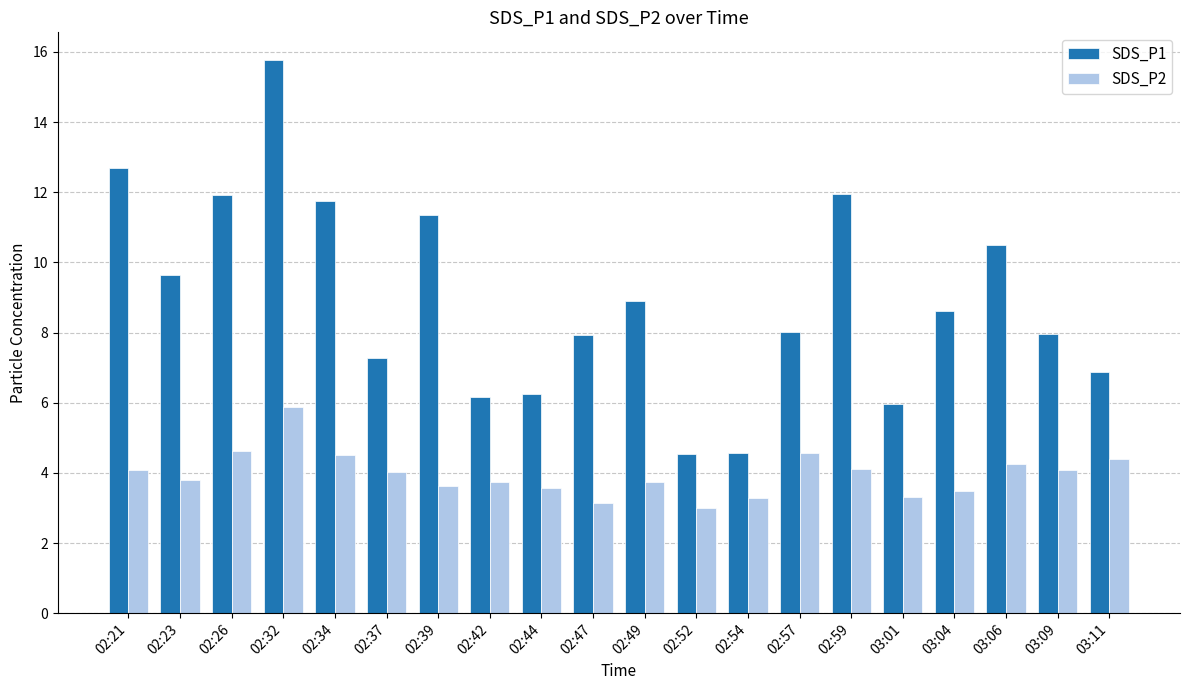

What are all the series names shown in the legend?

SDS_P1, SDS_P2